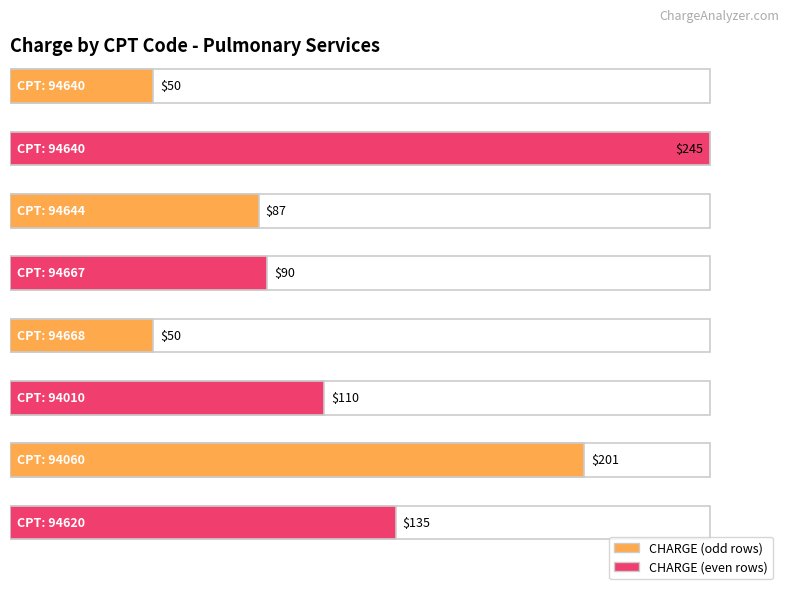

List the labels in order of value, smallest first.

94640, 94668, 94644, 94667, 94010, 94620, 94060, 94640